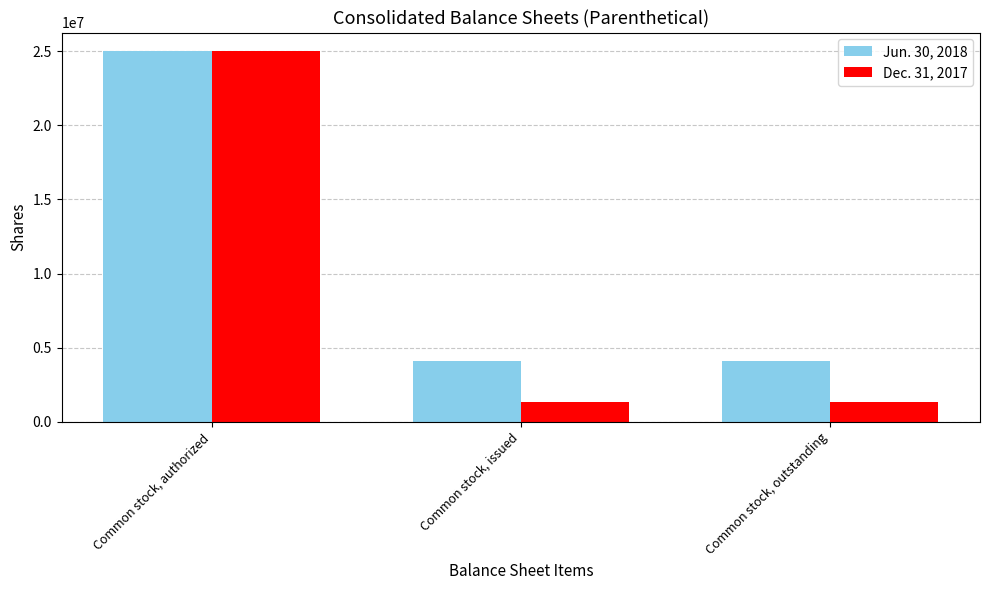

Rank the series at Common stock, outstanding from lowest to highest value.

Dec. 31, 2017, Jun. 30, 2018